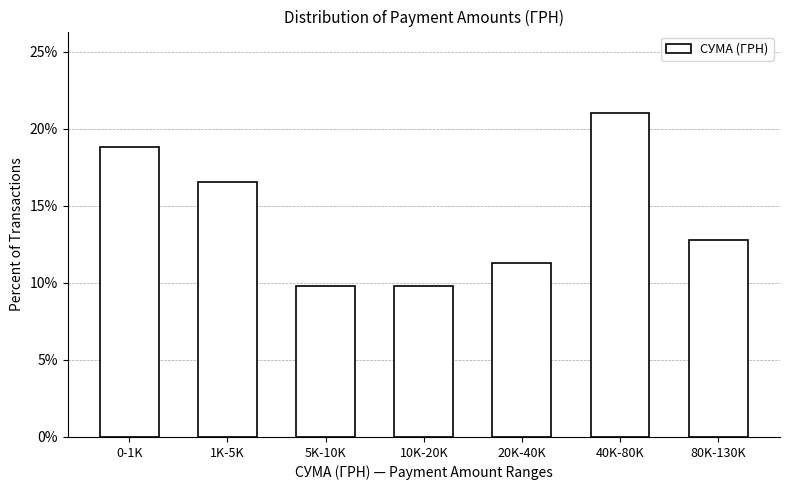

Reading right to left, extract all data points from this chart.

80K-130K=12.8	40K-80K=21.1	20K-40K=11.3	10K-20K=9.8	5K-10K=9.8	1K-5K=16.5	0-1K=18.8